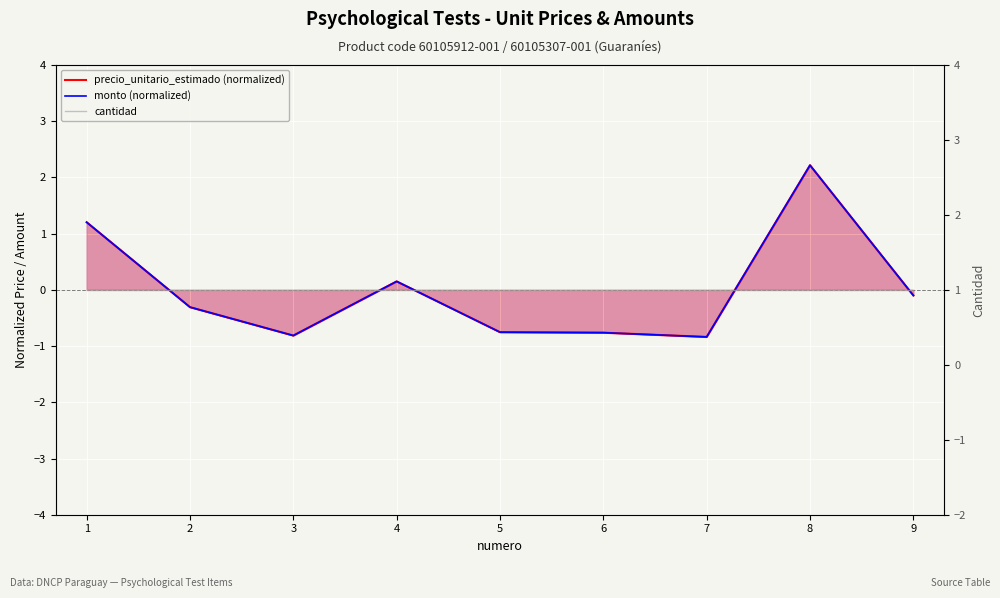

Reading right to left, extract all data points from this chart.

precio_unitario_estimado (normalized): -0.1	2.2	-0.8	-0.8	-0.8	0.2	-0.8	-0.3	1.2
monto (normalized): -0.1	2.2	-0.8	-0.8	-0.8	0.2	-0.8	-0.3	1.2
cantidad: 1.0	1.0	1.0	1.0	1.0	1.0	1.0	1.0	1.0